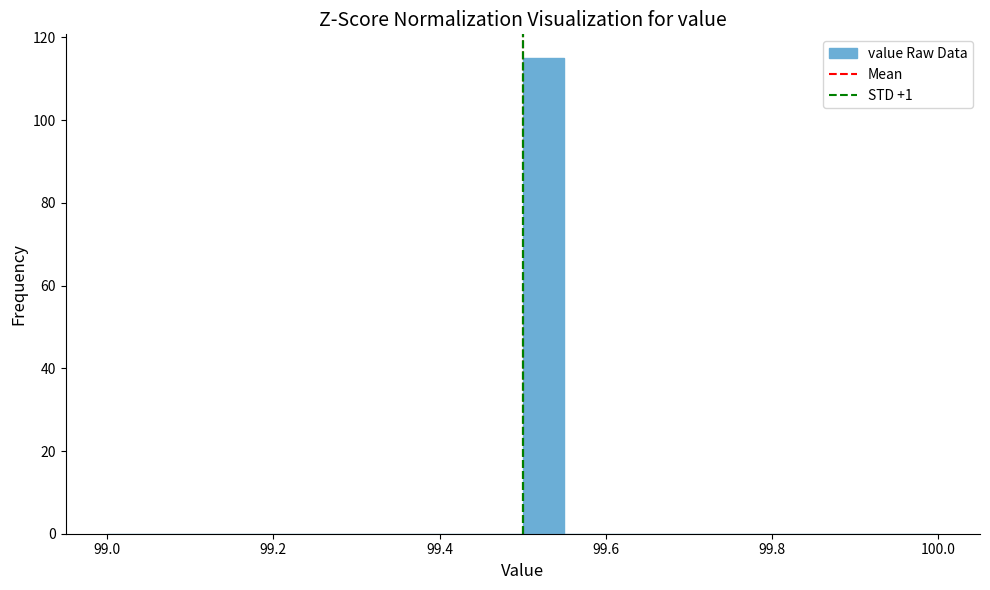

Read against the x-axis, roughly where is the centre of the tallest bar?

99.52